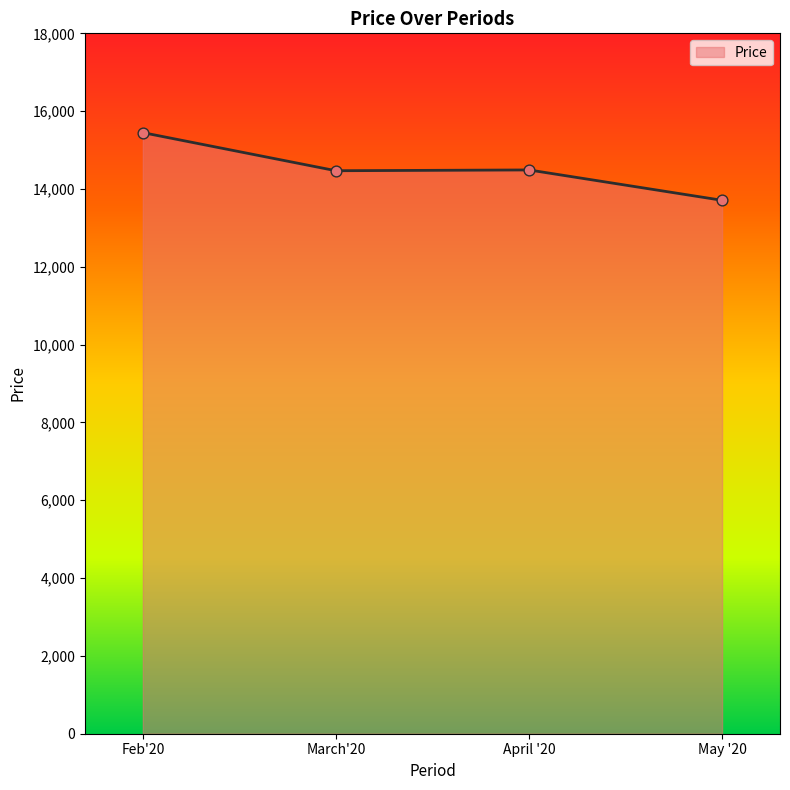

What is the change in value from March'20 to May '20?

-760